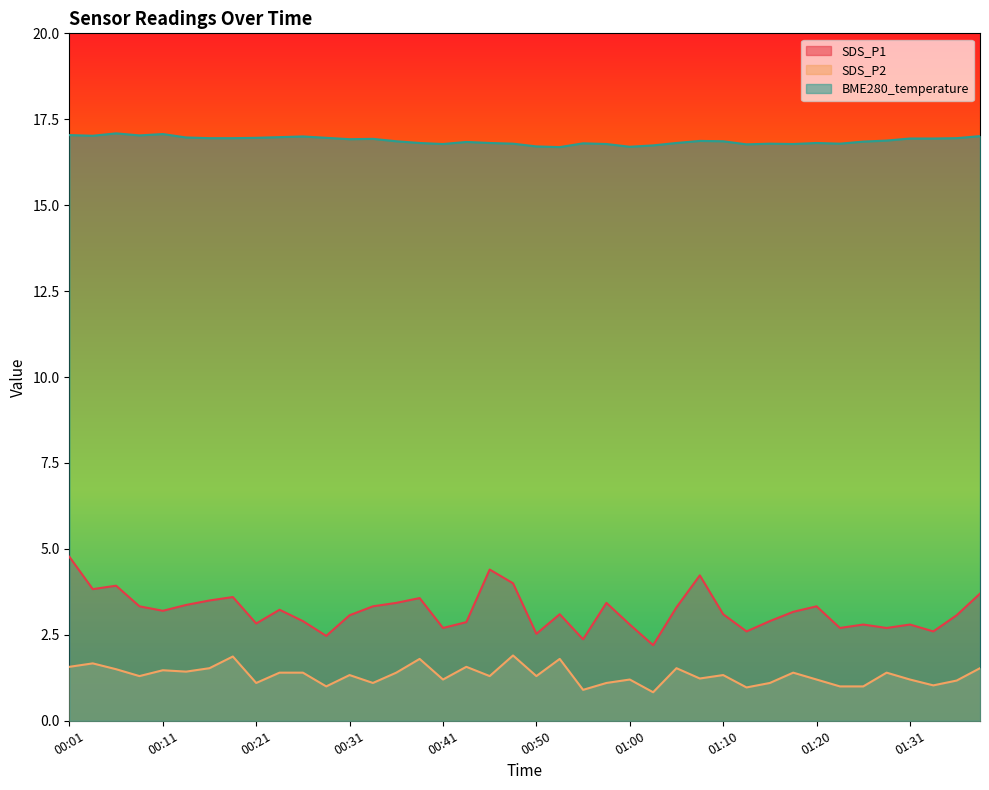

At 00:23, list the series in order from smallest to largest.

SDS_P2, SDS_P1, BME280_temperature